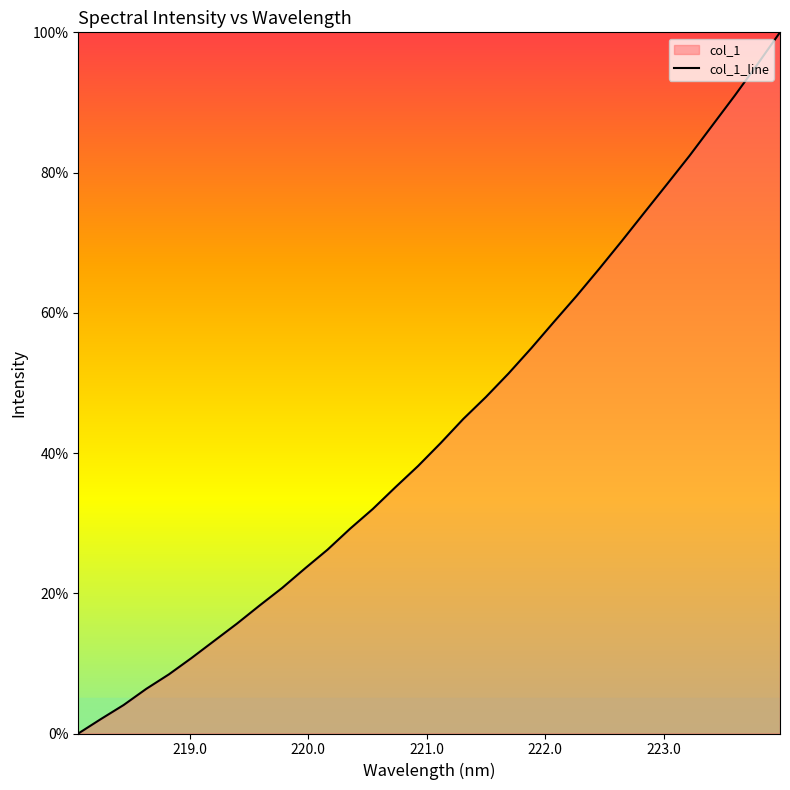

What is the greatest value displayed?

100.0